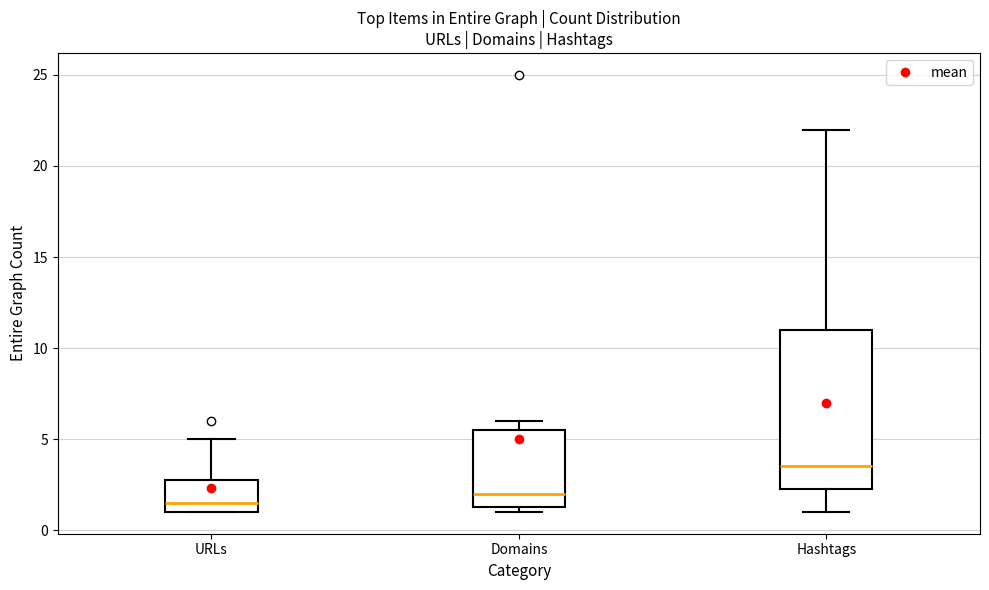

Where does the median line of the box for Hashtags sit on the y-axis? The values are not printed on the chart, so give them approximately, as read against the axis.

3.5